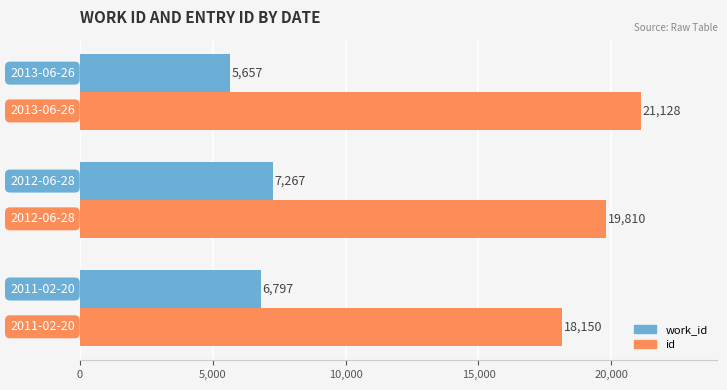

Which series has the largest total across all categories?

id